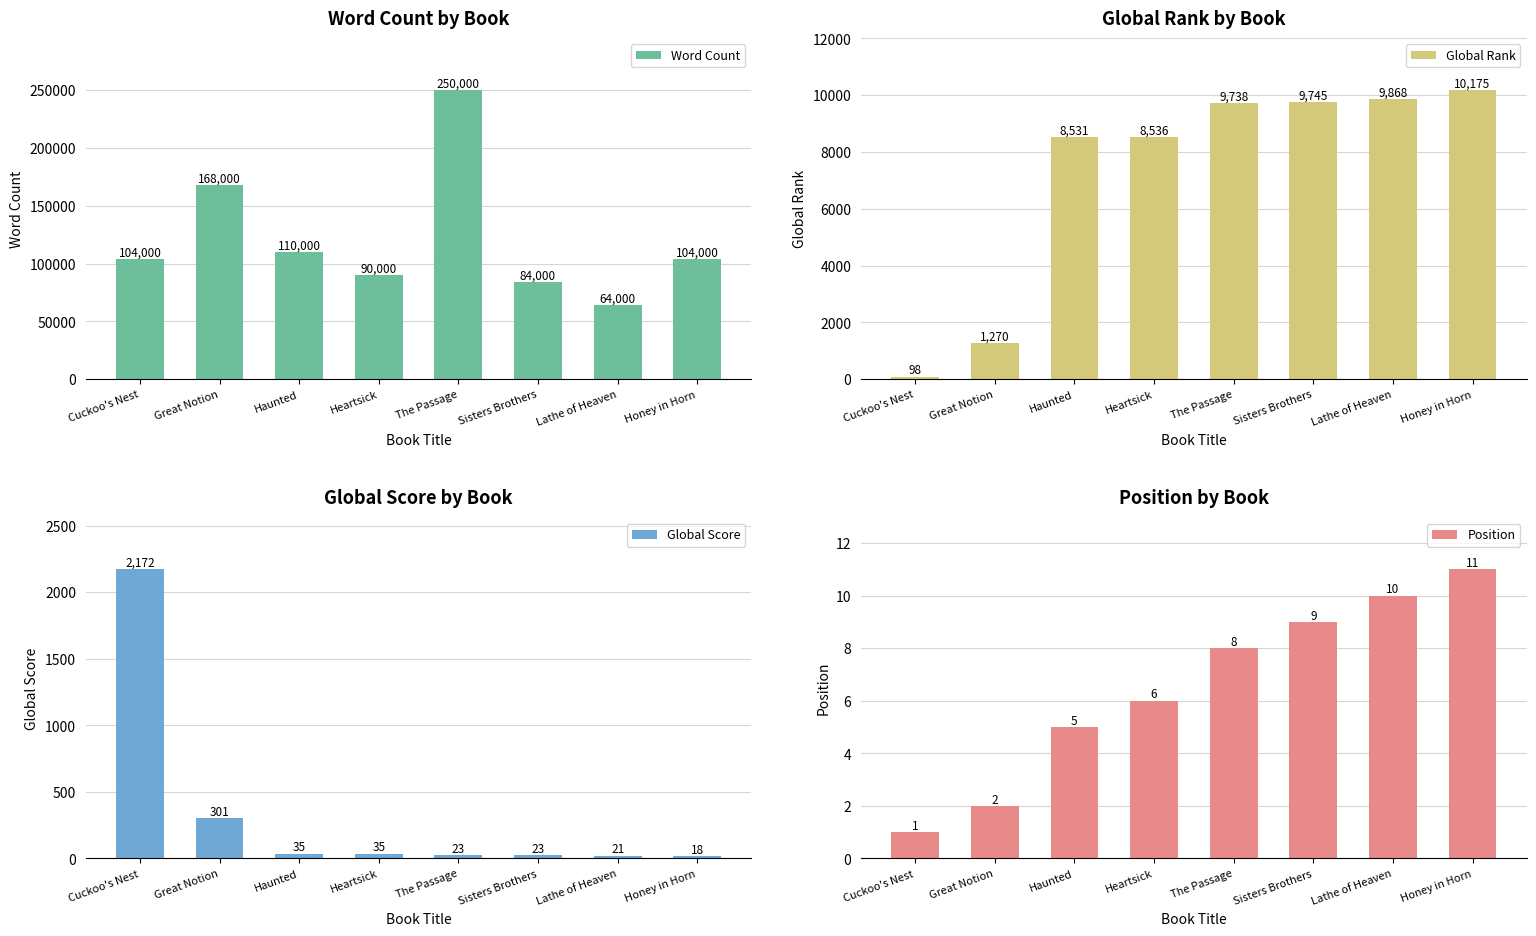

What is the difference between the maximum and minimum values in the Position series?

10